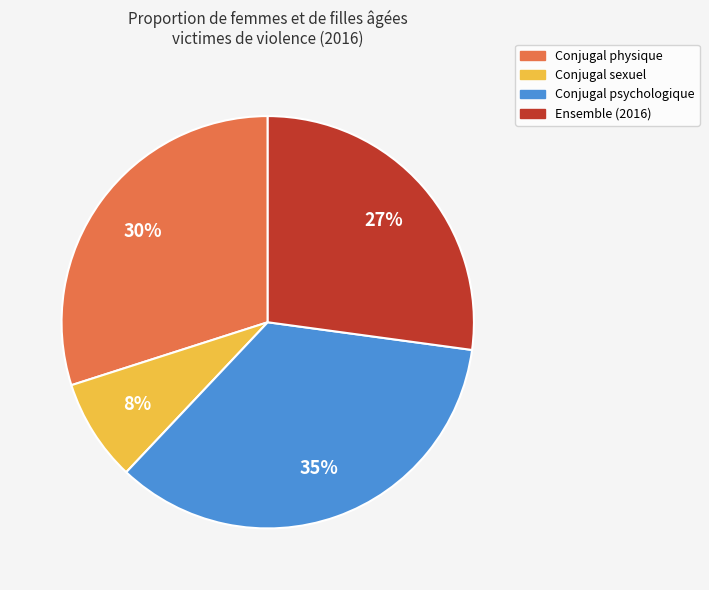

Which has a higher value, Conjugal sexuel or Conjugal psychologique?

Conjugal psychologique